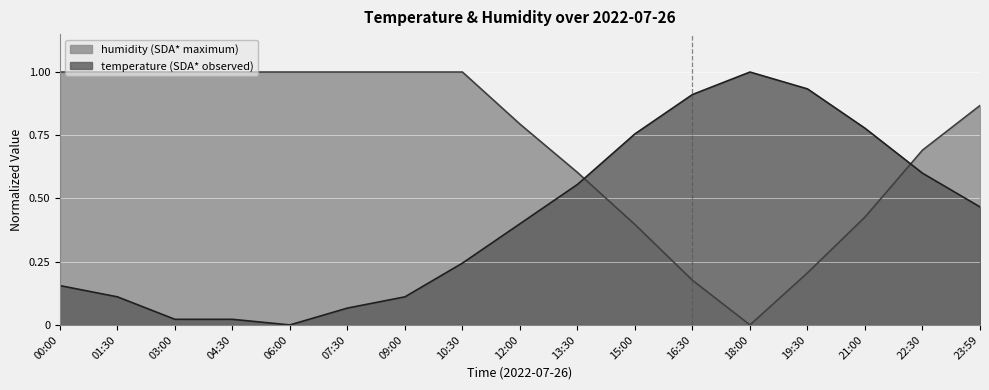

What is the average value of the temperature series?

0.4